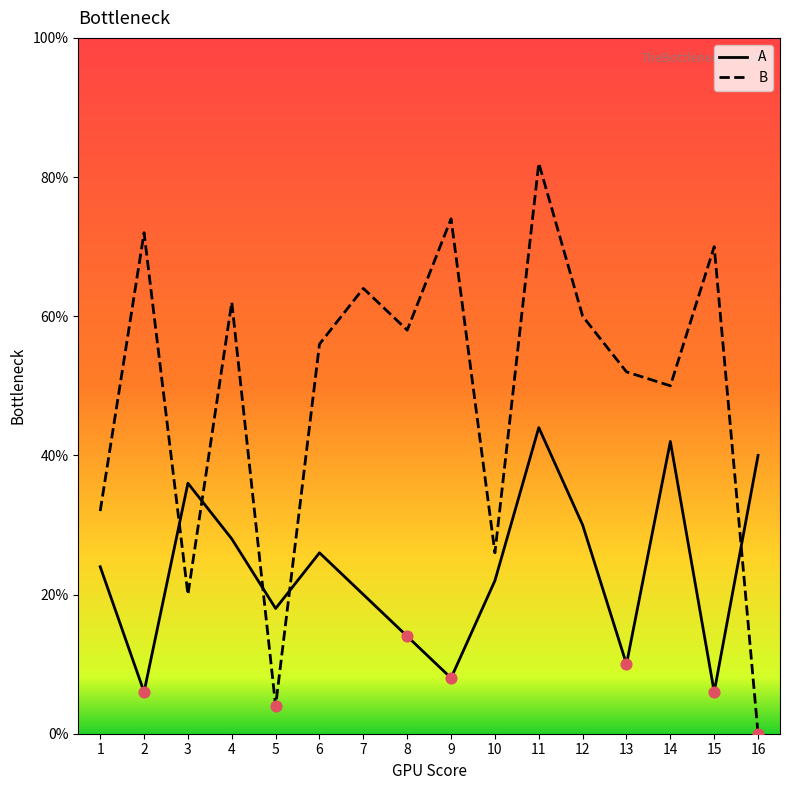

What are all the series names shown in the legend?

A, B